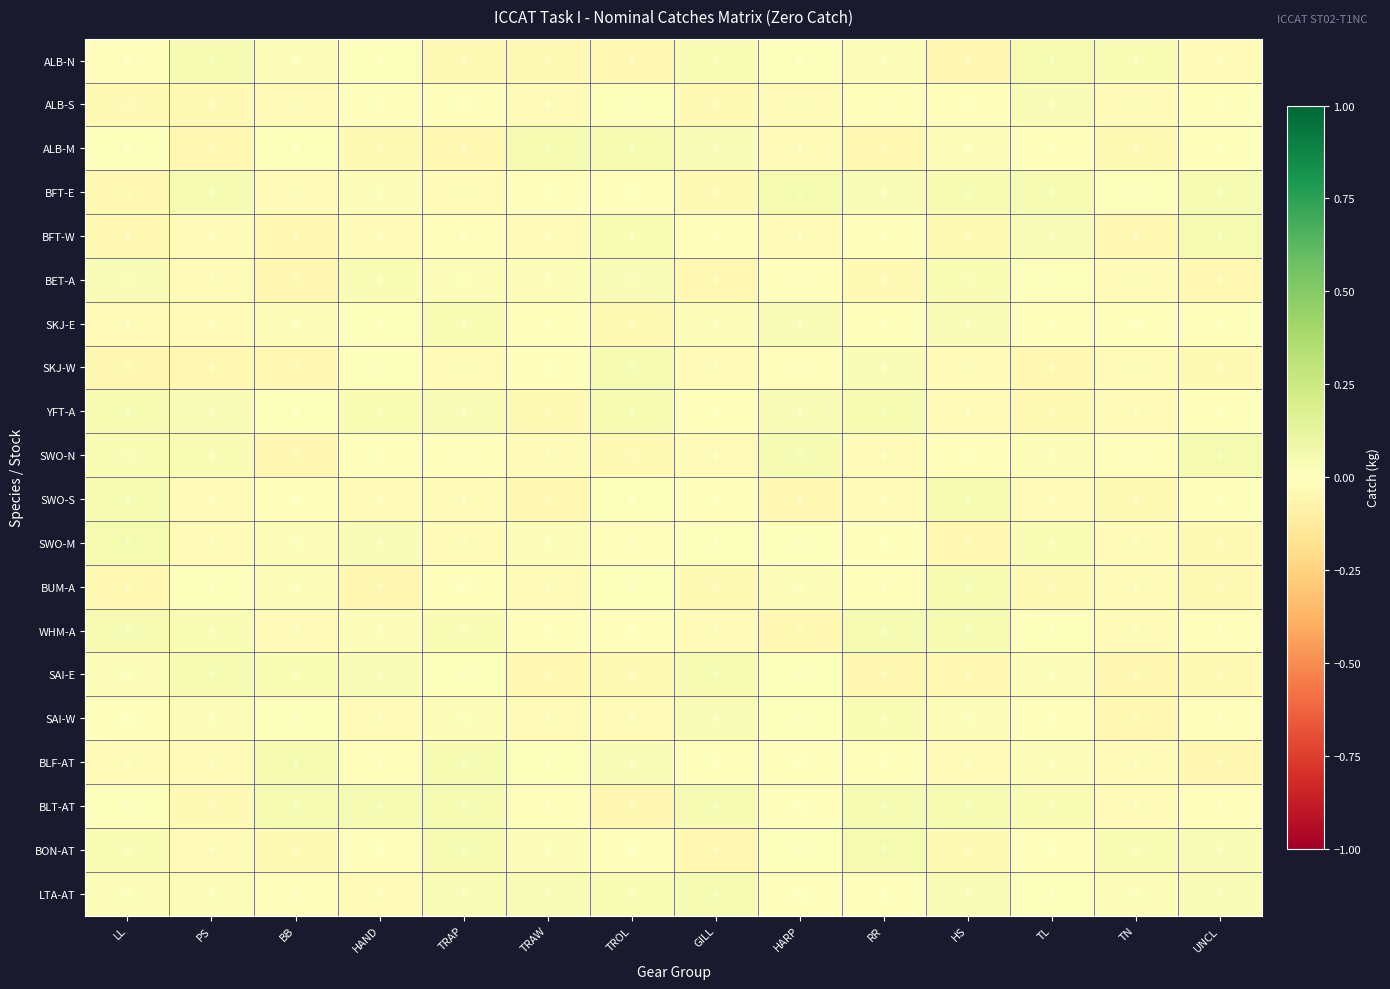

At how many categories does at least one series exceed 0?

14